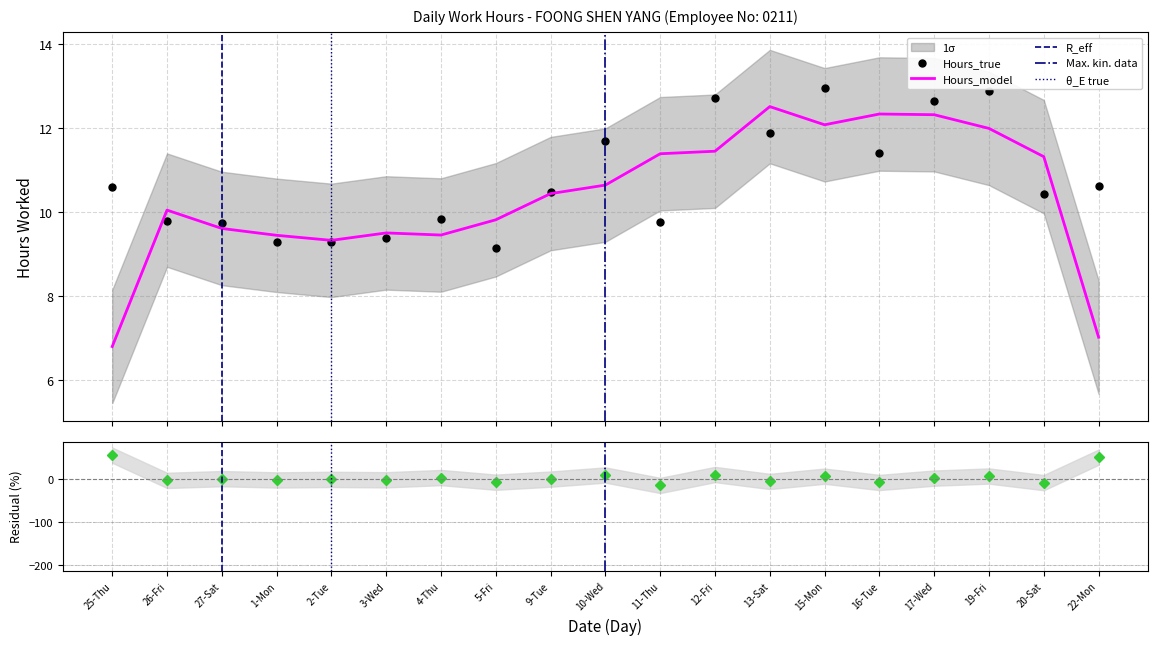

What is the difference between the values at 1-Mon and 4-Thu?

0.5